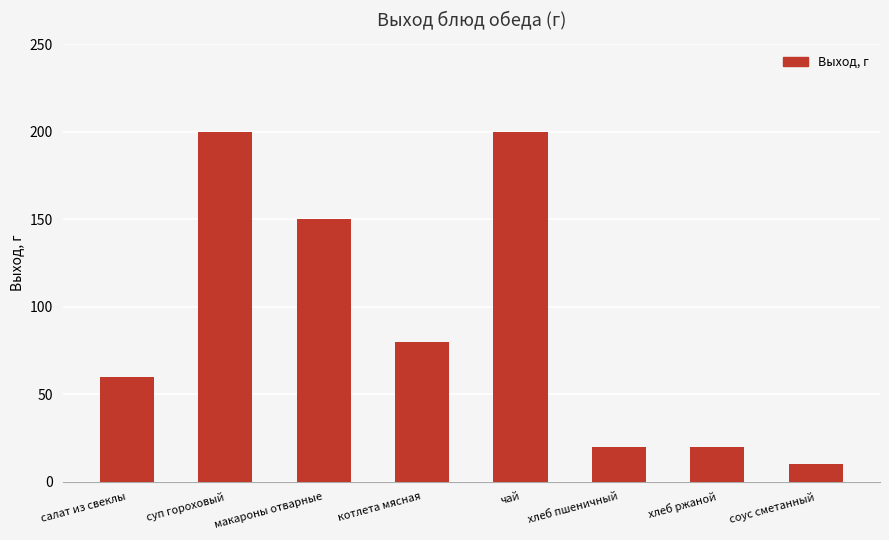

Does the chart contain any negative values?

No